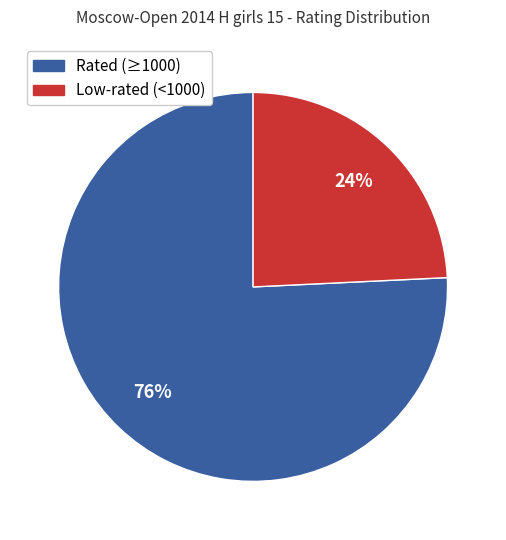

How many slices are in this pie chart?

2